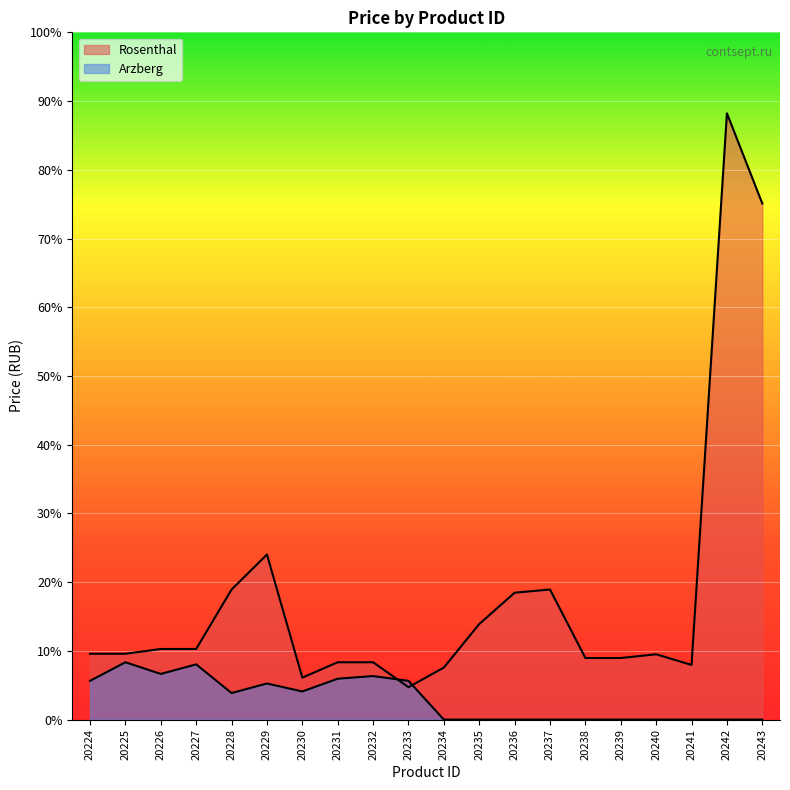

Which series changed the most between 20228 and 20234?

Rosenthal